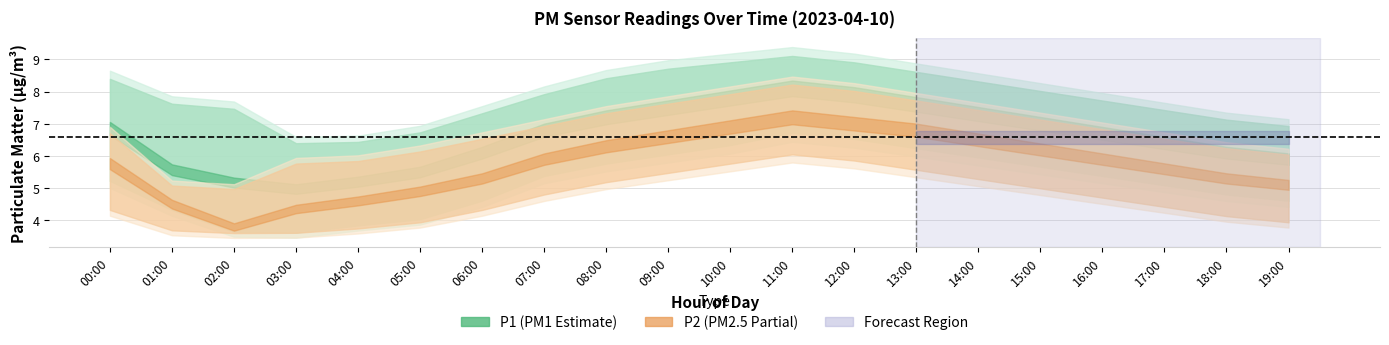

What is the label of the 13th point from the left?

12:00